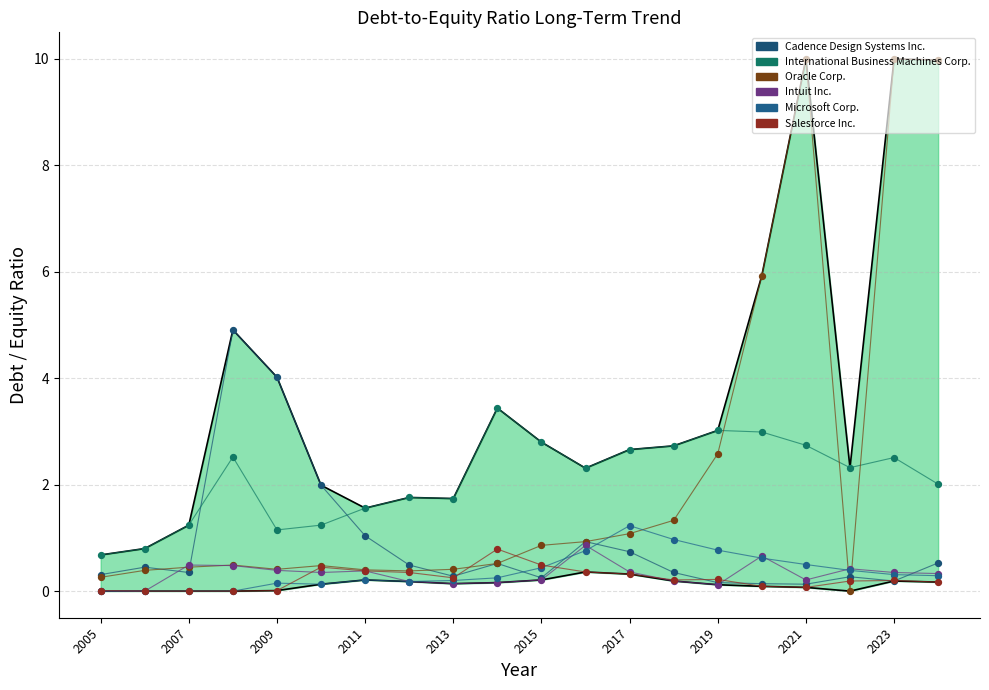

Is the value of Microsoft Corp. at 13 greater than the value of Intuit Inc. at 2021?

Yes